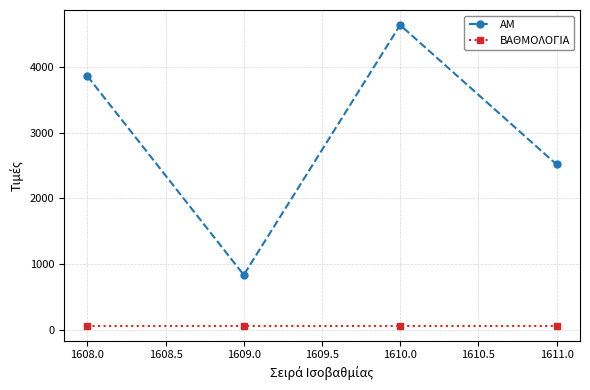

Reading left to right, list all the values displayed in this chart.

ΑΜ: 3858.0	836.0	4634.0	2516.0
ΒΑΘΜΟΛΟΓΙΑ: 64.6	64.6	64.6	64.6